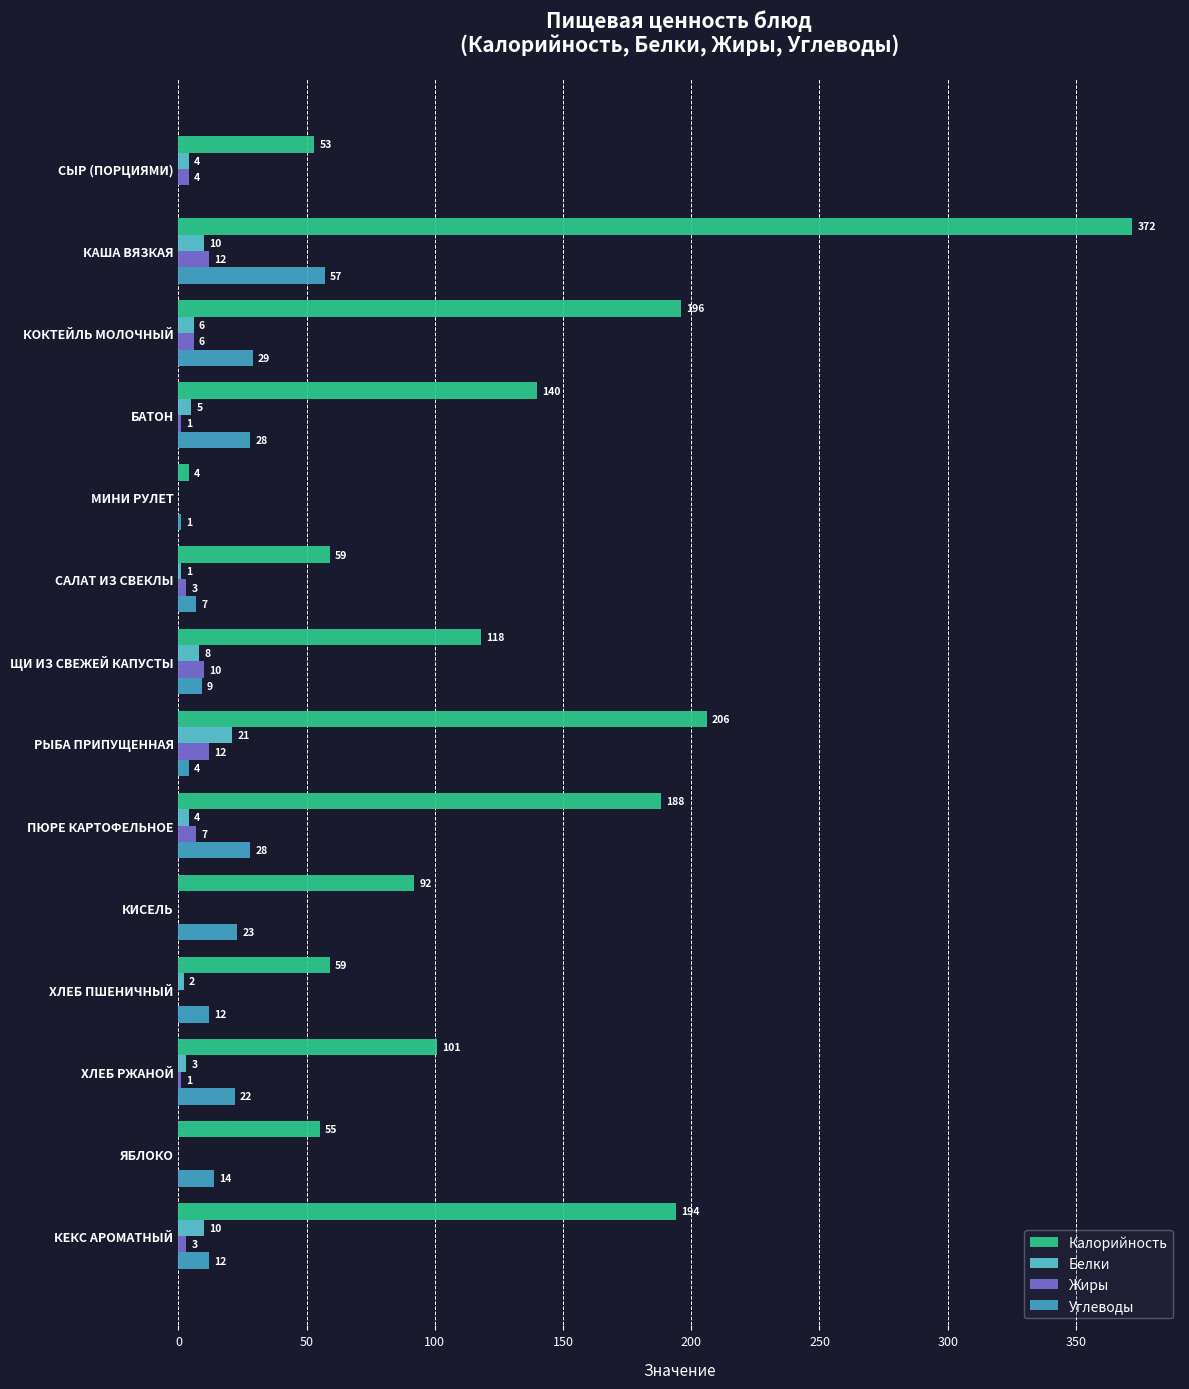

What is the sum of all Белки values?

74